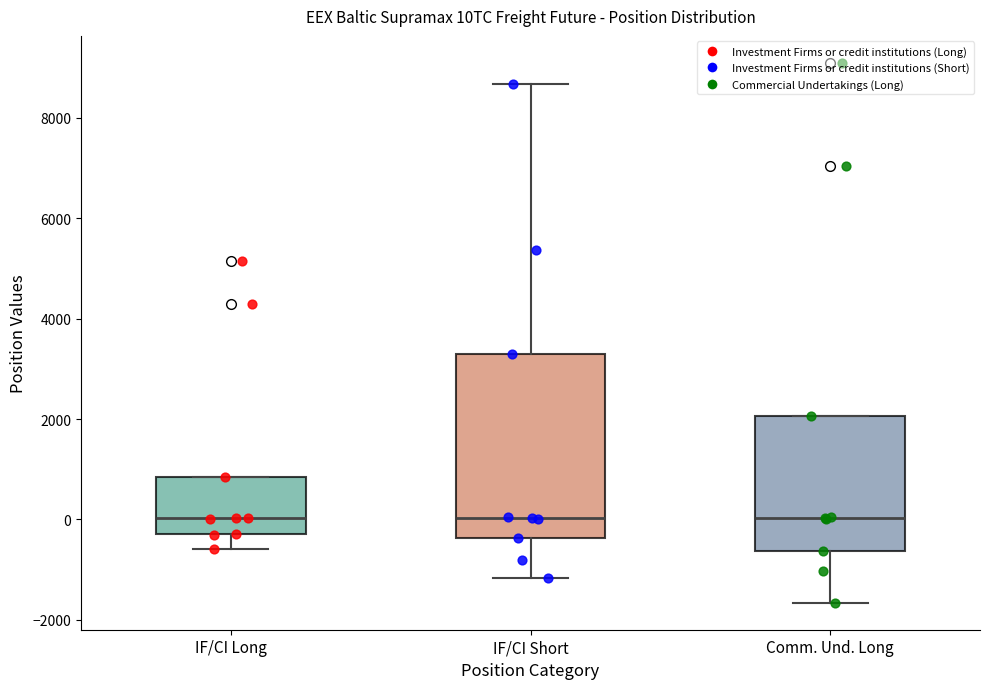

Reading left to right, read every box against the y-axis: the position of its median line, the range the box covers, and the ends of its whiskers. The values are not printed on the chart, so give them approximately, as read against the axis.

IF/CI Long: median 0, box -200 to 800, whiskers -600 to 800
IF/CI Short: median 0, box -400 to 3400, whiskers -1200 to 8600
Comm. Und. Long: median 0, box -600 to 2000, whiskers -1600 to 2000